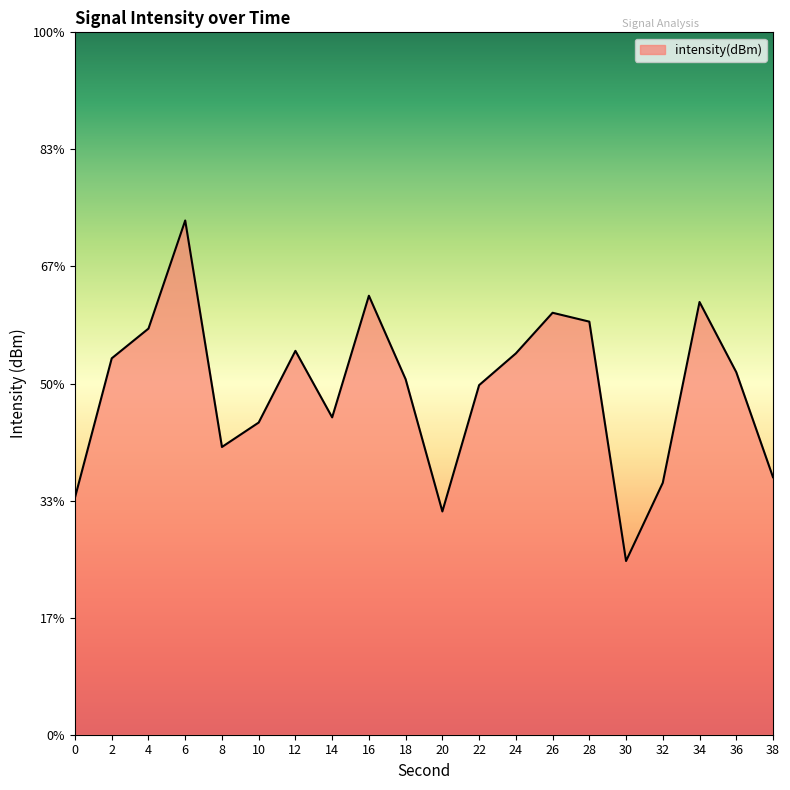

Is it true that the value at 16 is -126.3?

True